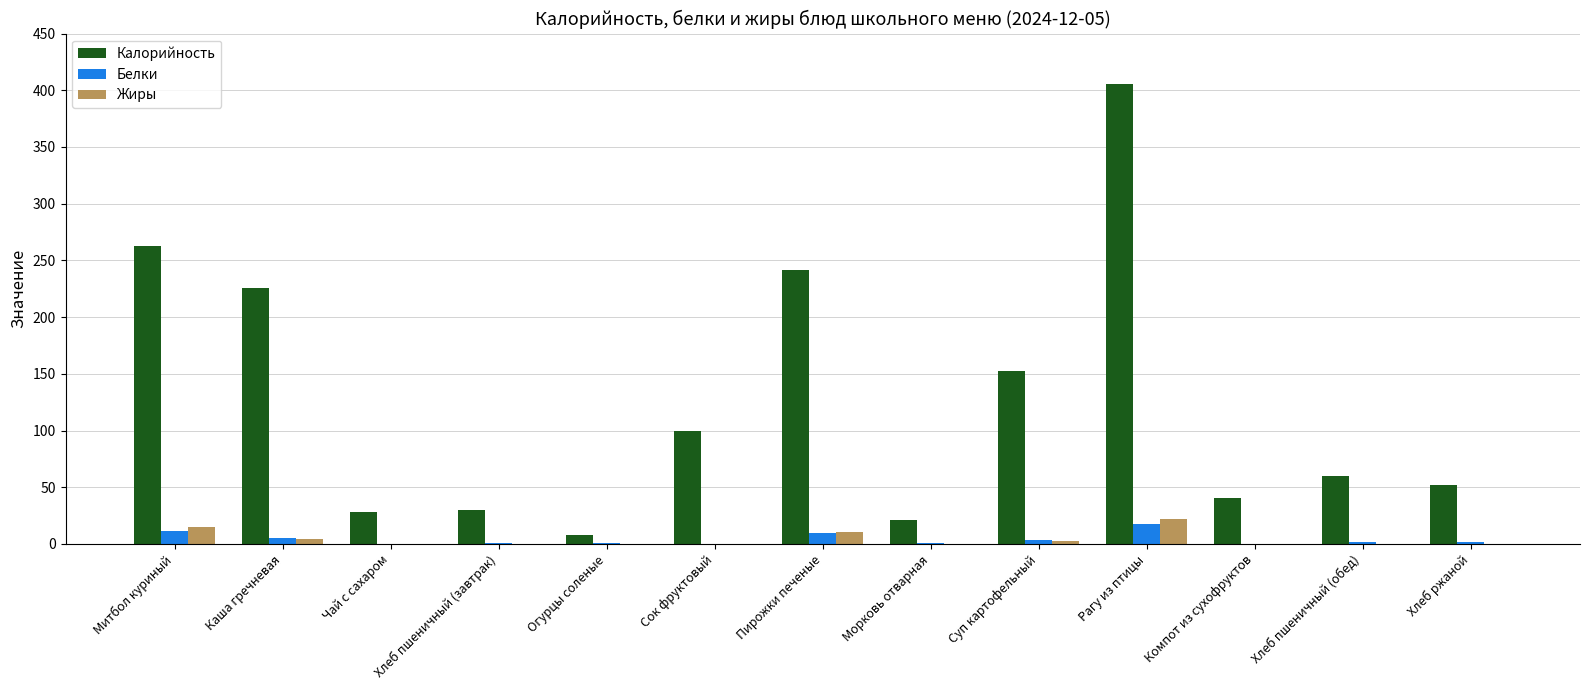

What is the maximum value shown in the chart?

405.4